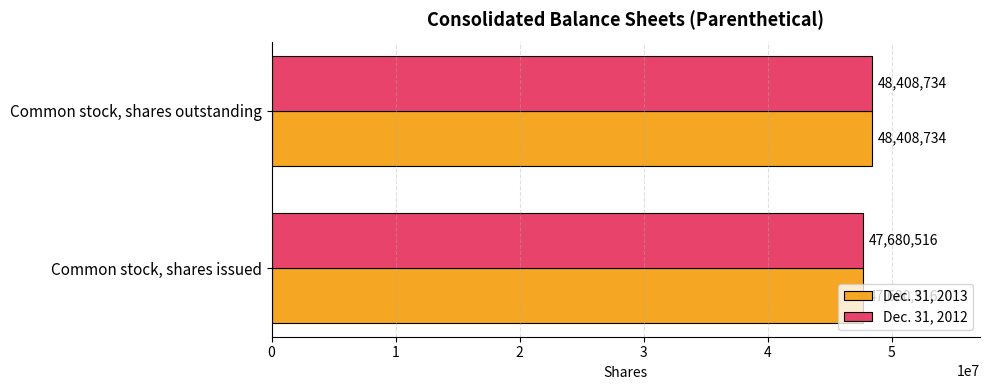

The Dec. 31, 2013 series shows 71123478 at Common stock, shares issued. True or false?

False